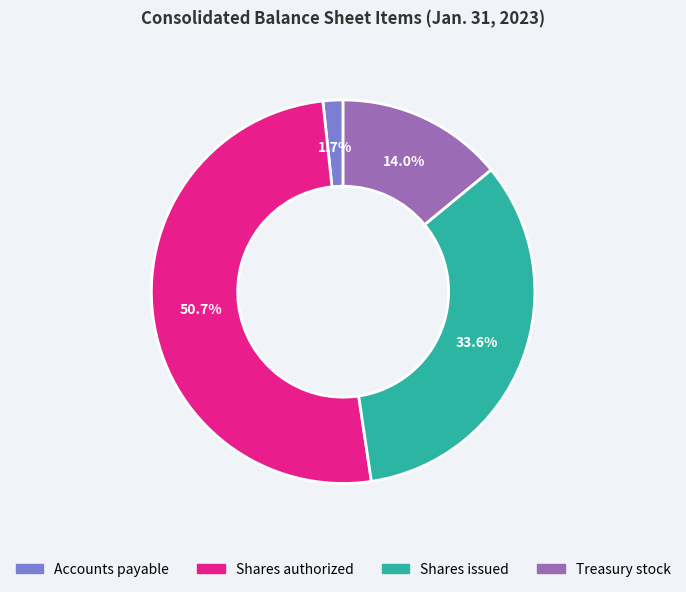

Is there any slice that represents more than half of the pie?

Yes